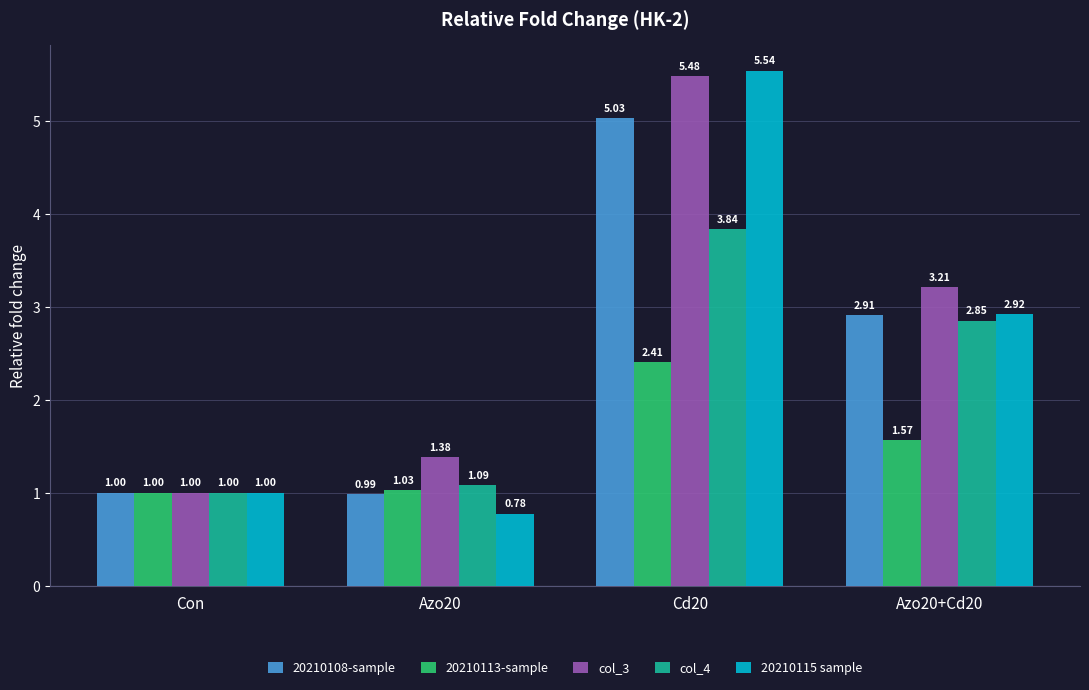

How many distinct data groups are displayed?

5